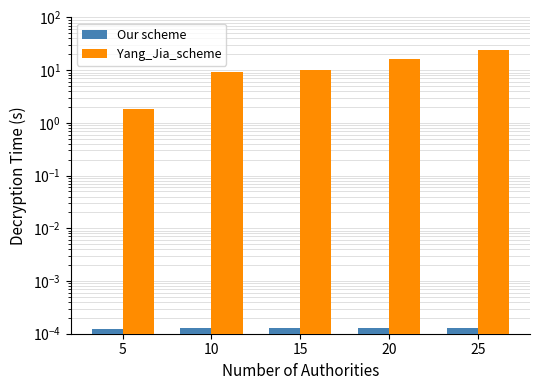

Rank the series at 5 from lowest to highest value.

Our scheme, Yang_Jia_scheme